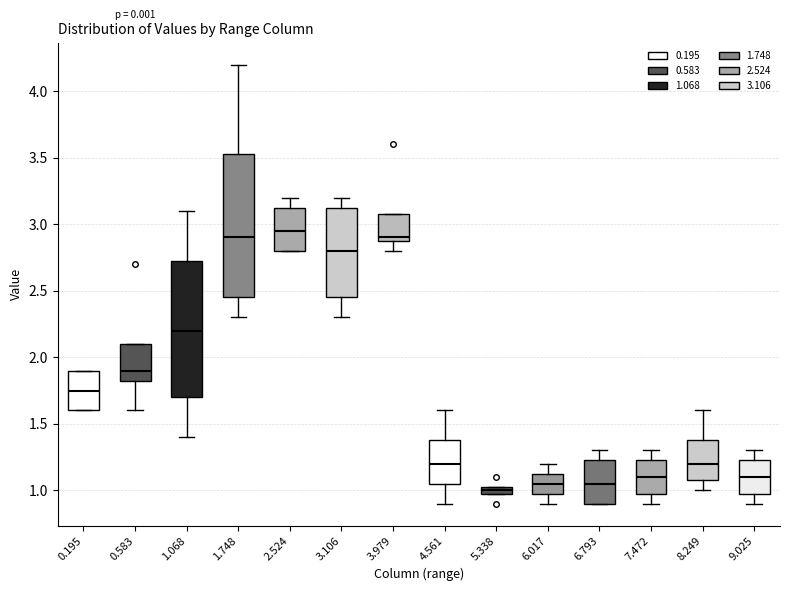

Which box's median line is the lowest?

5.338